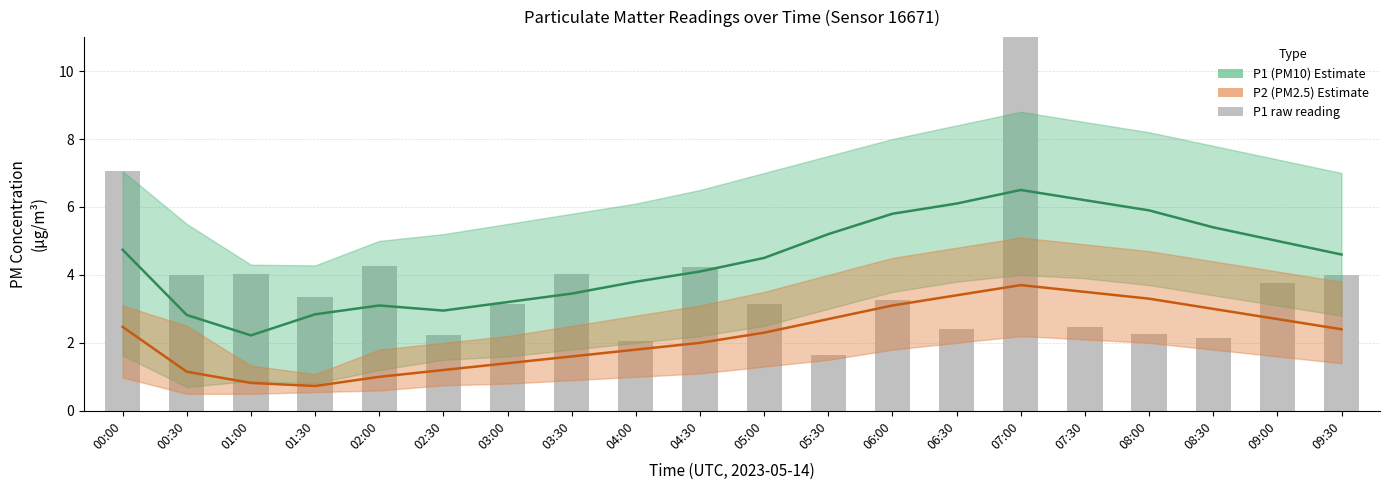

What is the difference between the maximum and second lowest values in the P2 series?

2.9